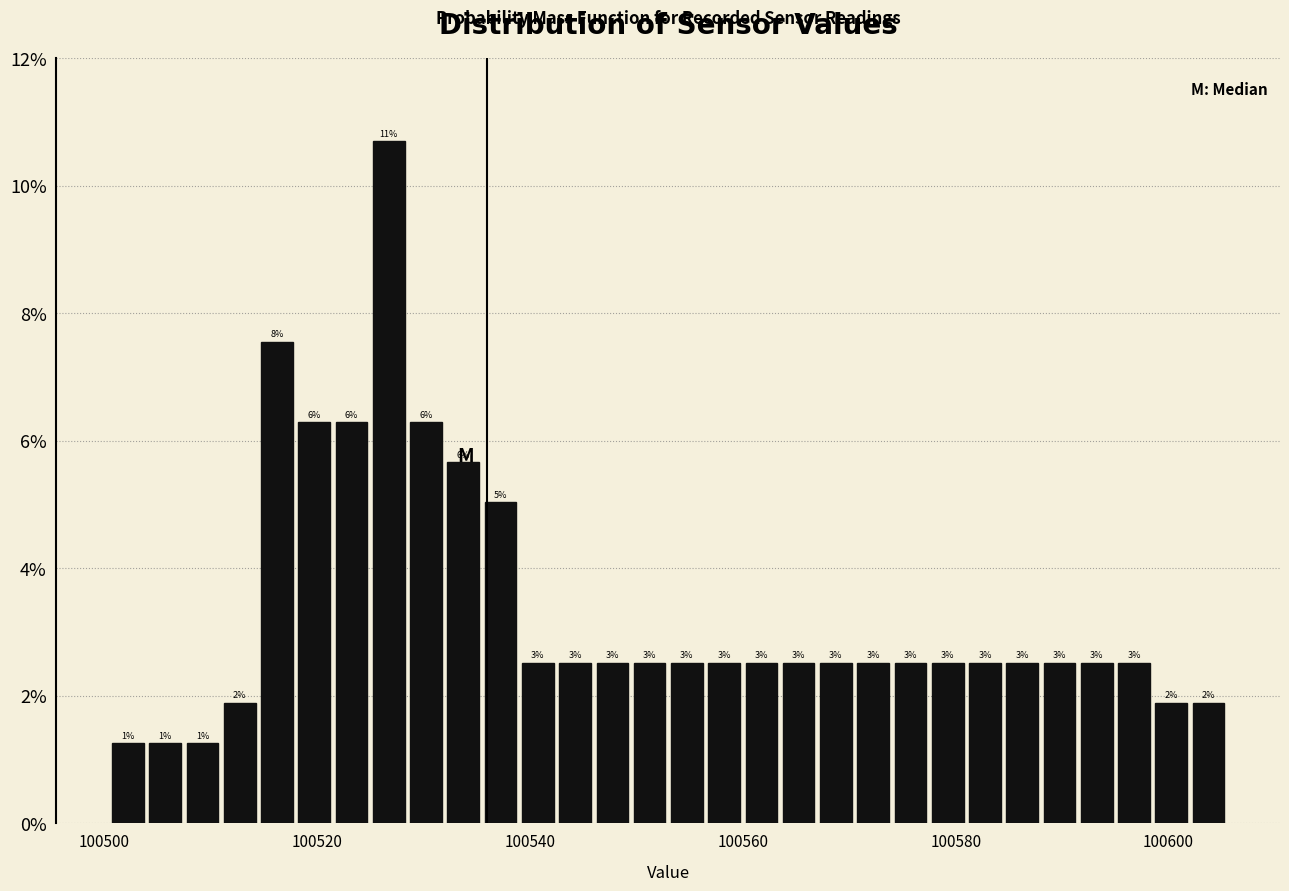

Read against the x-axis, roughly where is the centre of the tallest bar?

100526